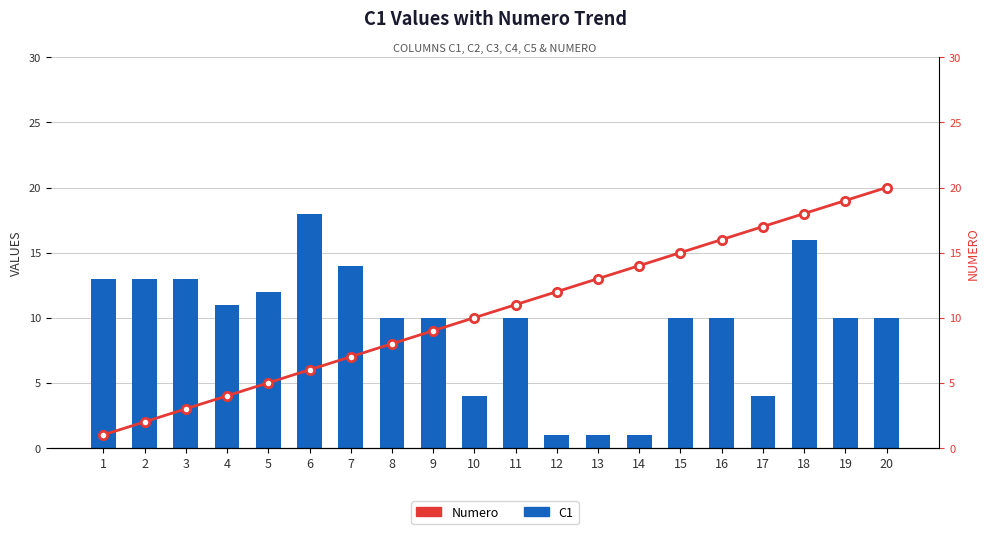

At how many categories does at least one series exceed 11?

15